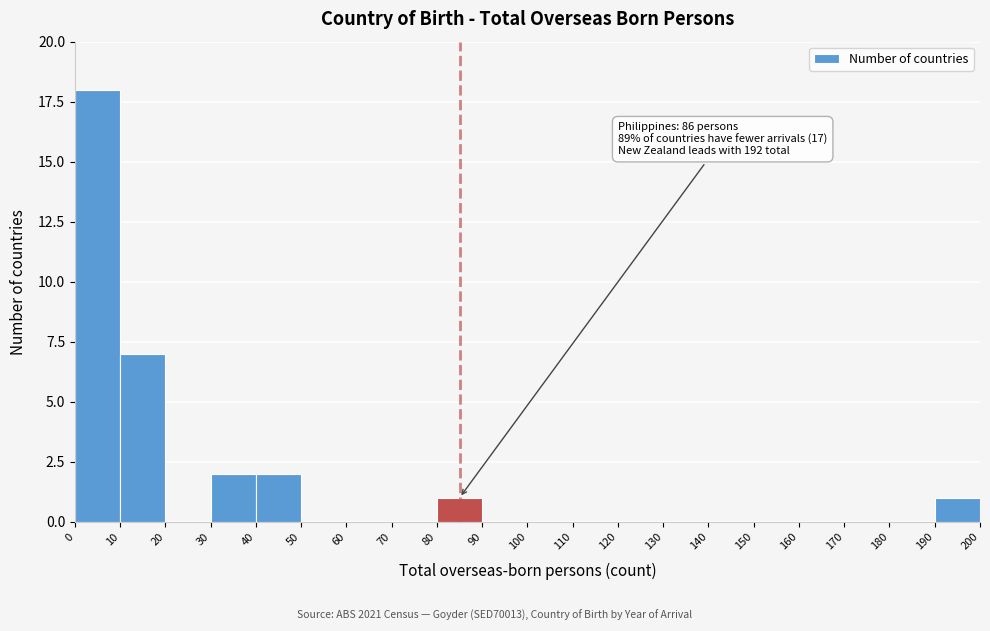

Over which range of the x-axis is the bar tallest?

0 to 10